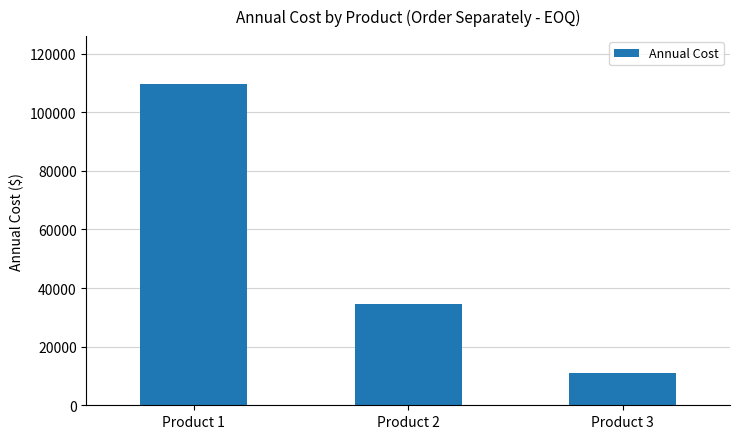

The chart shows a value of 34641.0 at Product 2. True or false?

True